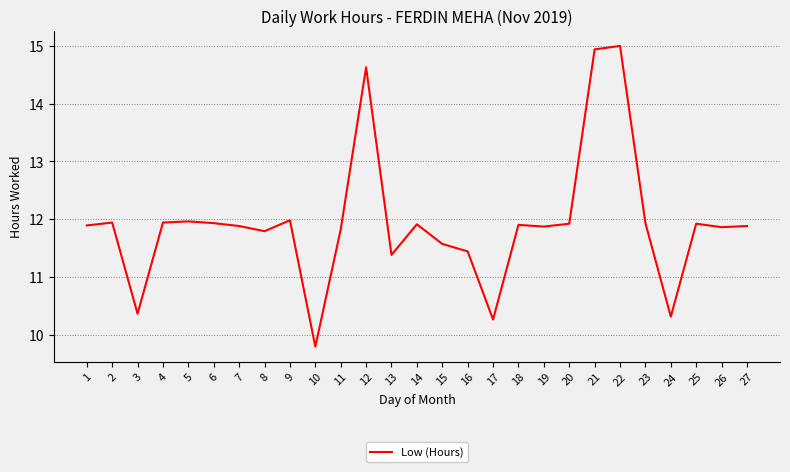

How many categories are shown in the chart?

27